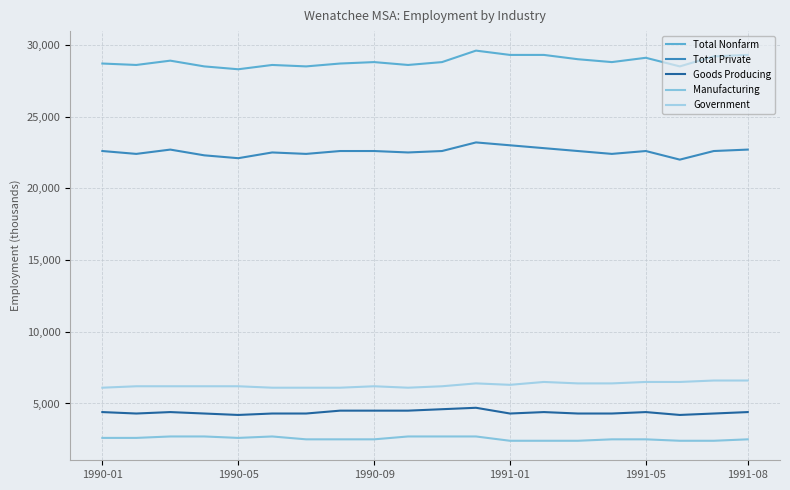

Does the chart have visible grid lines?

Yes